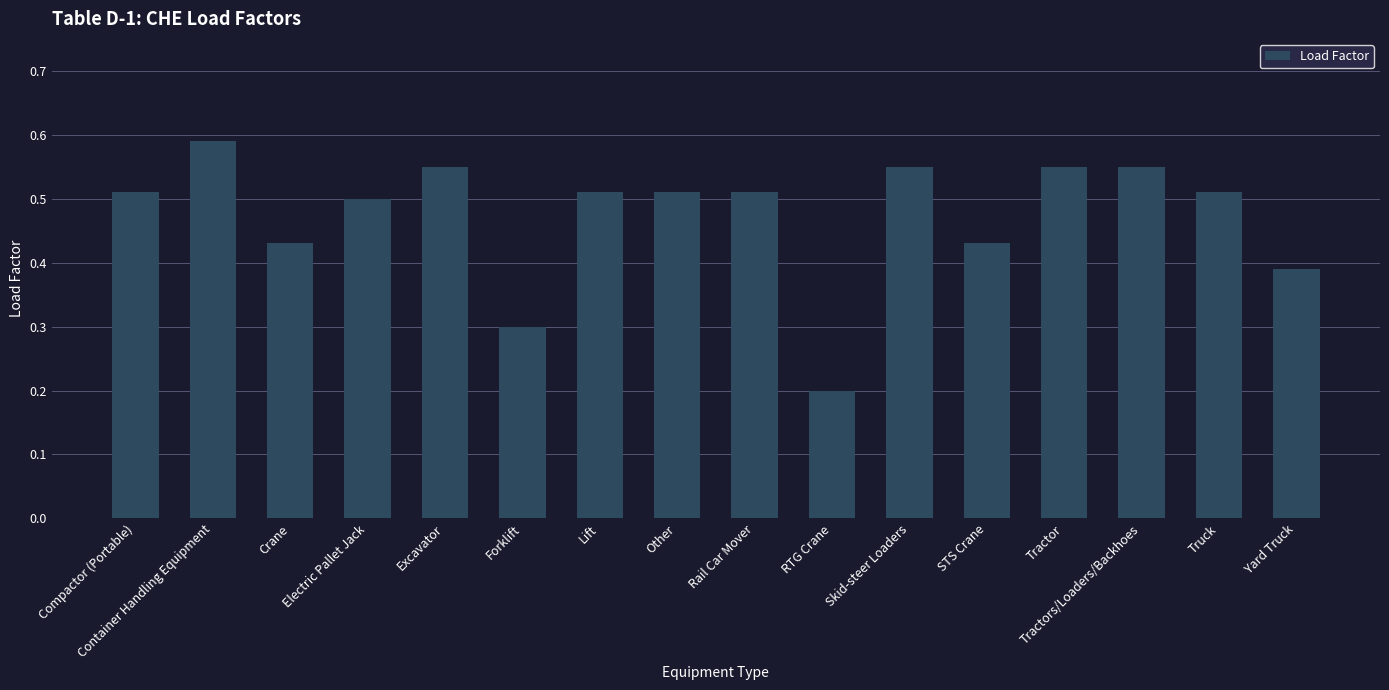

Which category has the highest value across all series?

Container Handling Equipment